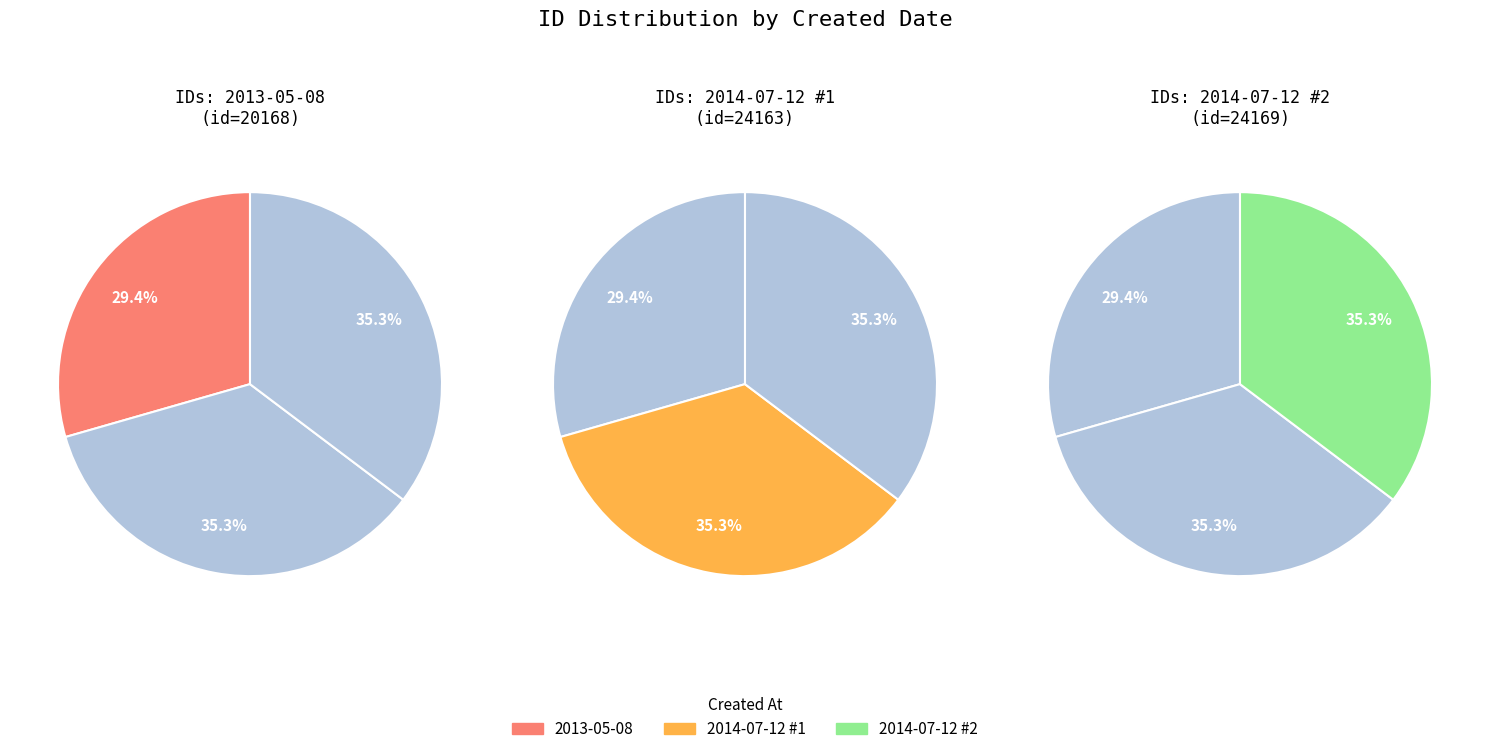

True or false: all_values accounts for 29% of the total.

True